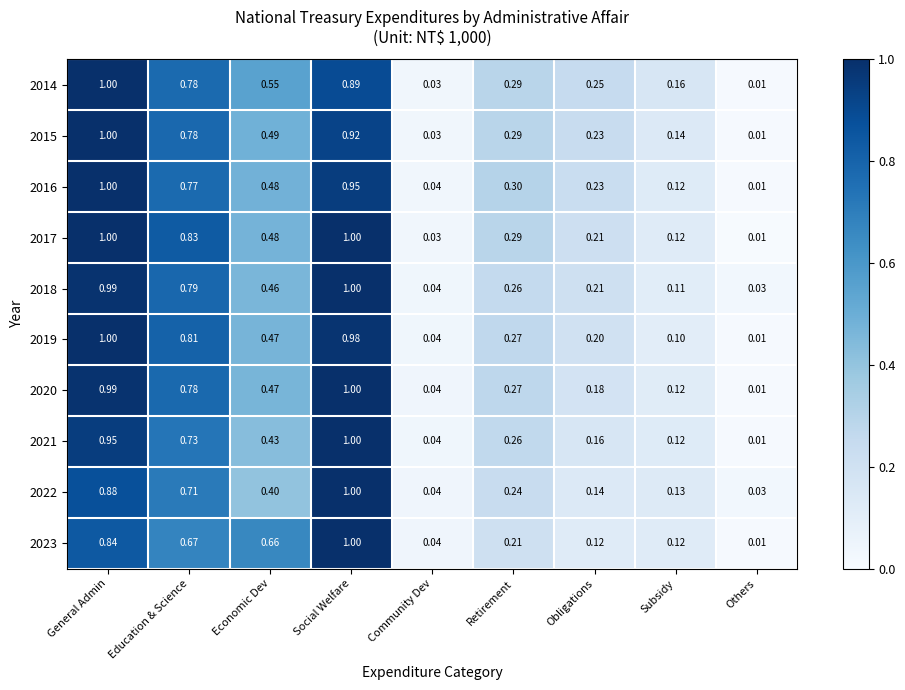

At which category is the sum across all series the highest?

Social Welfare